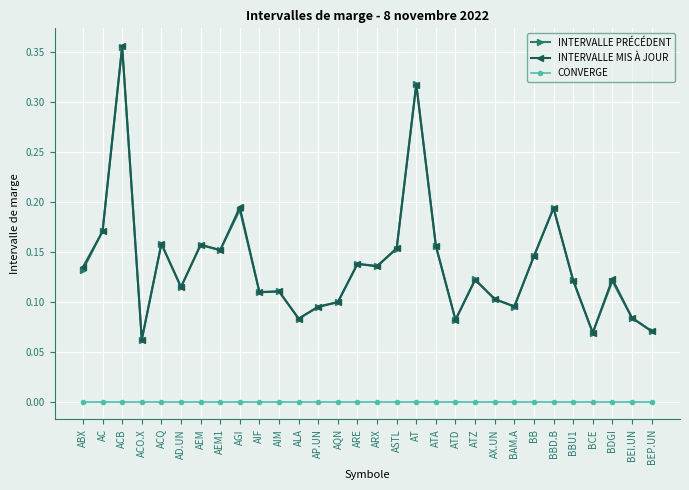

Between BBD.B and BBU1, which series saw the biggest shift?

INTERVALLE PRÉCÉDENT